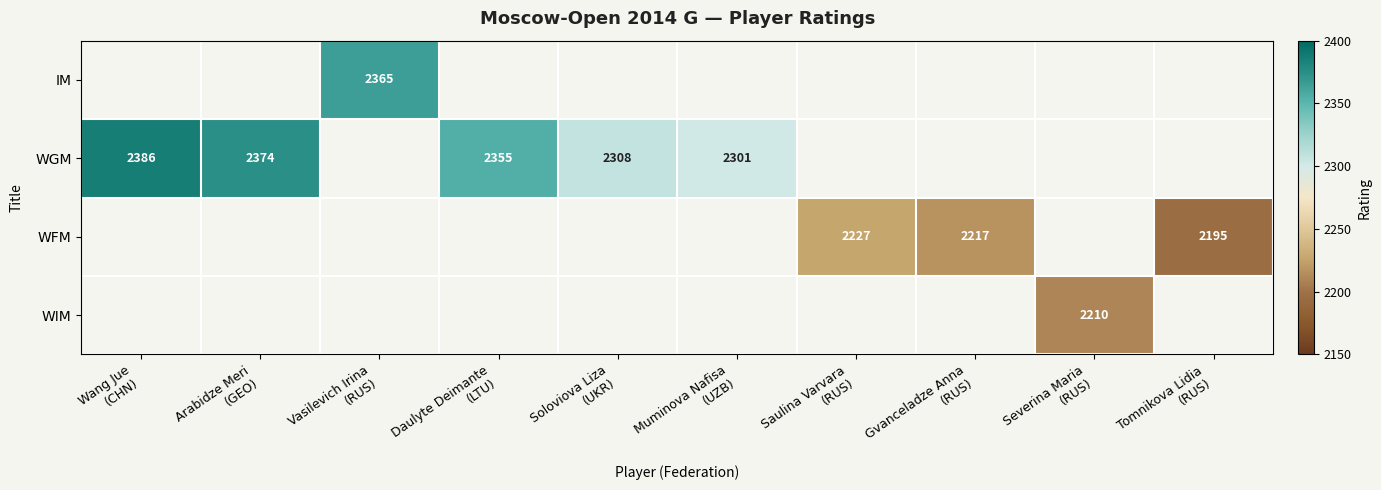

Is the value of WIM at Severina Maria (RUS) greater than the value of IM at Severina Maria (RUS)?

No